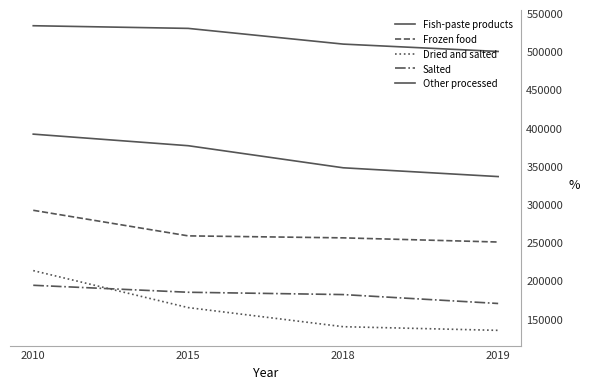

How many lines are shown in the chart?

5